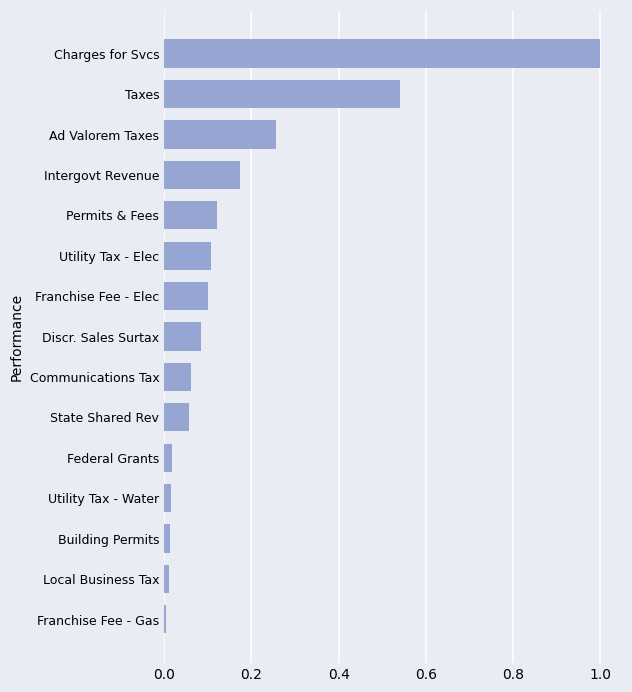

Are the bars horizontal?

Yes